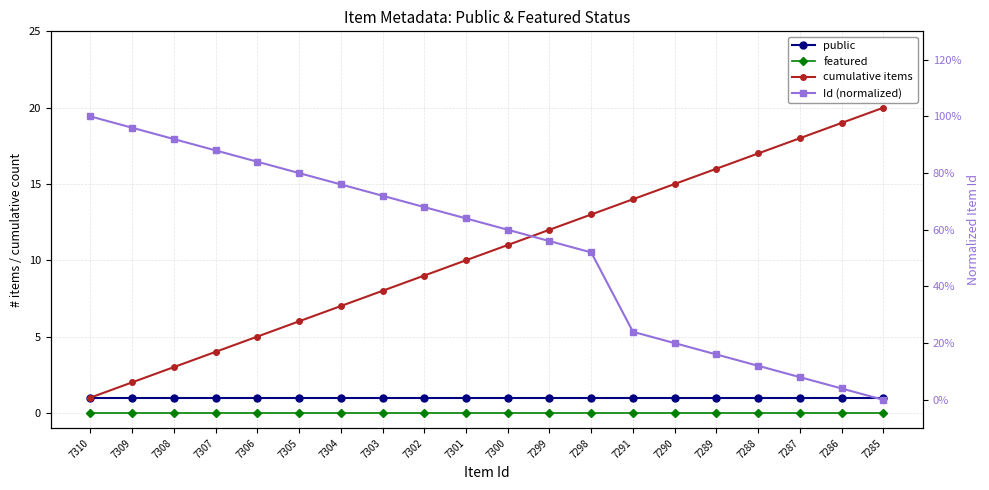

True or false: cumulative items has a value of 12.0 at 7299.

True